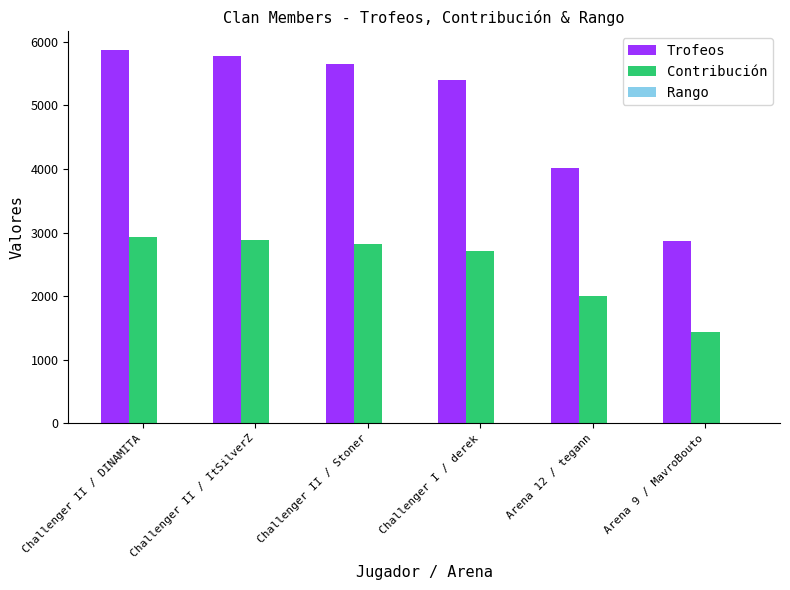

How many groups of bars are there?

6